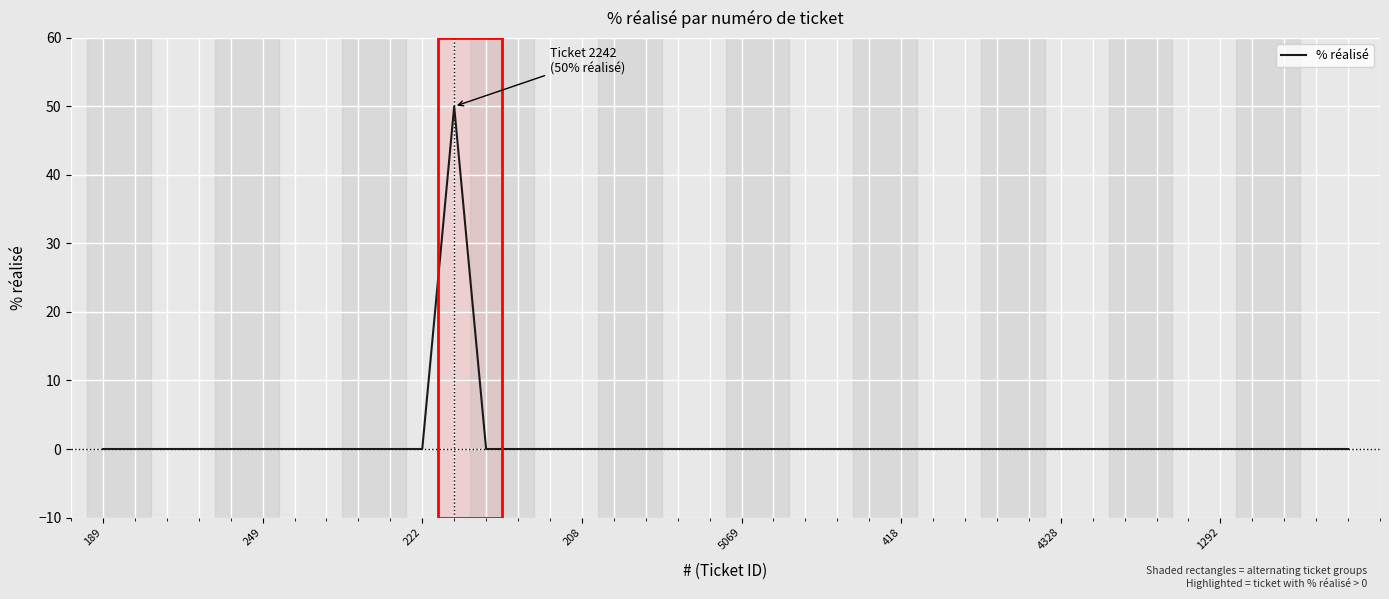

What is the maximum value shown in the chart?

50